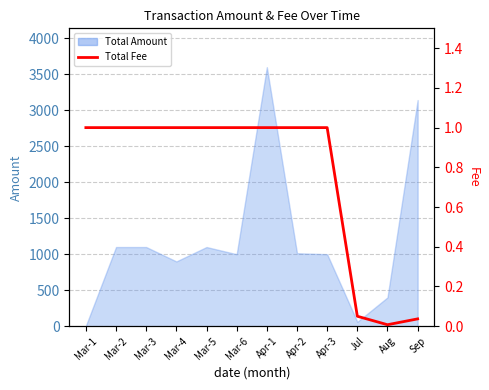

Is it true that the value at Mar-2 is 0.2?

False